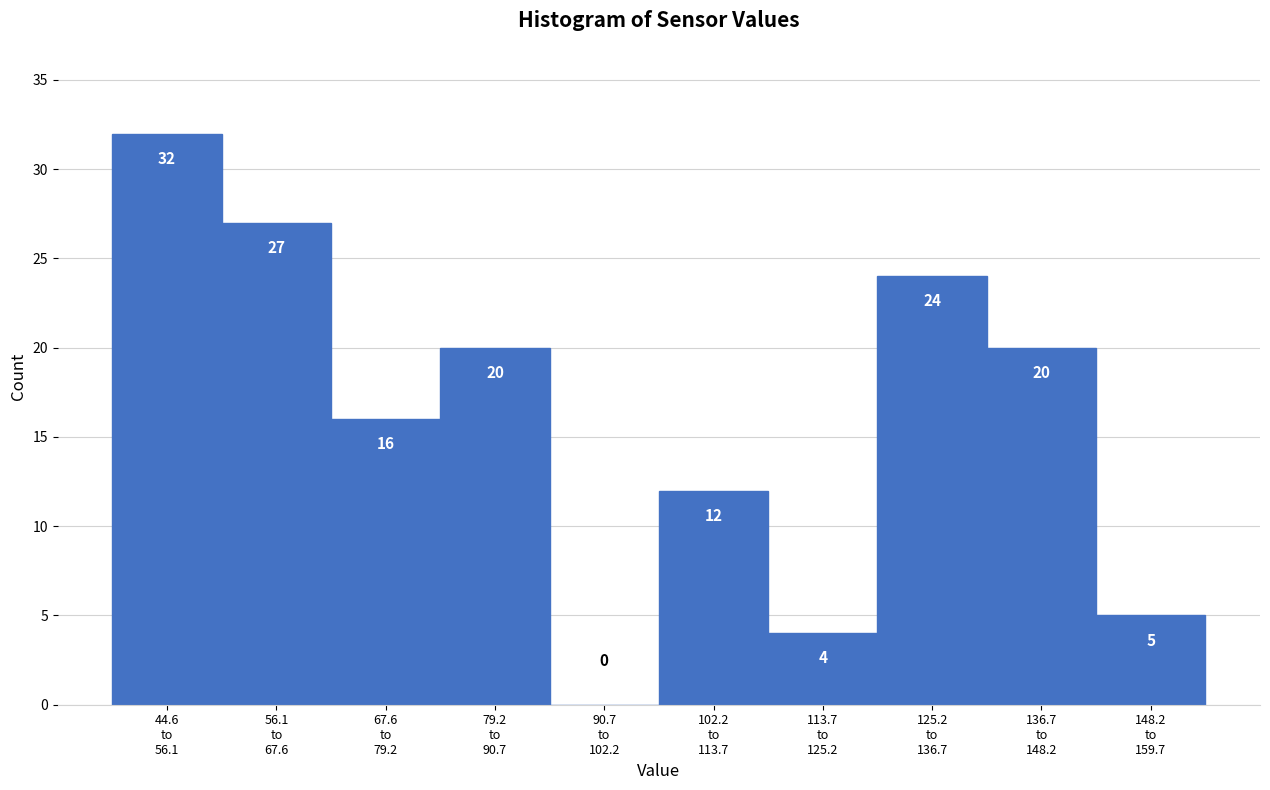

What is the sum of all values?

160